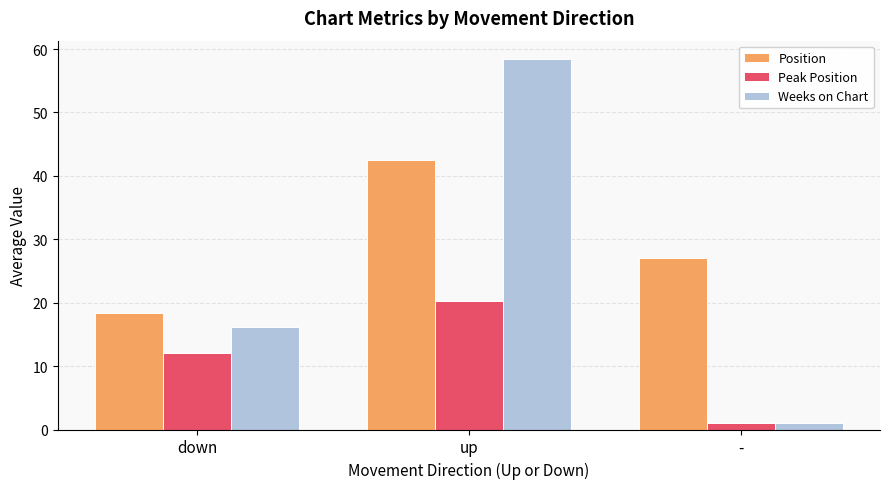

What is the difference between the maximum and second lowest values in the Weeks on Chart series?

42.2